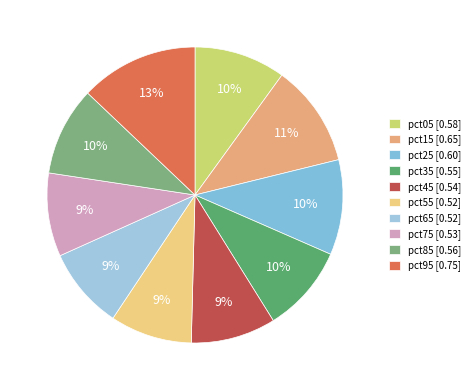

Rank the categories by value from highest to lowest.

pct95, pct15, pct25, pct05, pct85, pct35, pct45, pct75, pct55, pct65